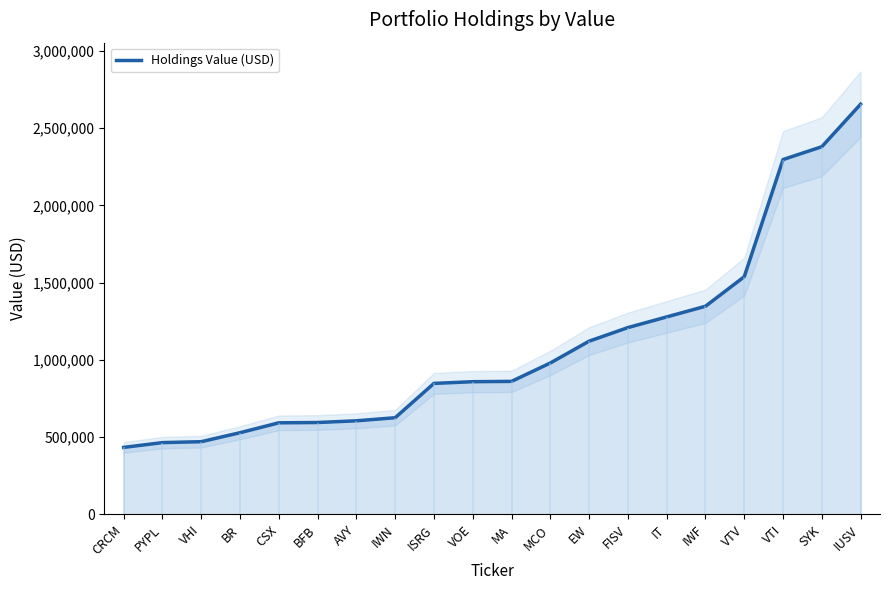

Rank the categories by value from lowest to highest.

CRCM, PYPL, VHI, BR, CSX, BFB, AVY, IWN, ISRG, VOE, MA, MCO, EW, FISV, IT, IWF, VTV, VTI, SYK, IUSV